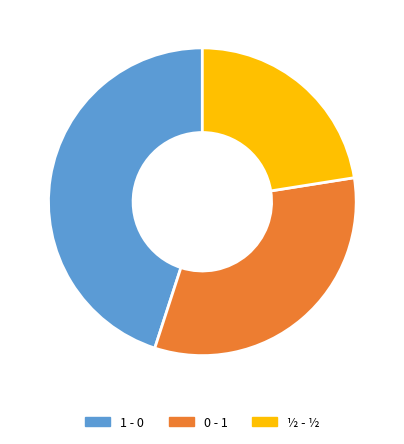

Does ½ - ½ account for over 50% of the chart?

No